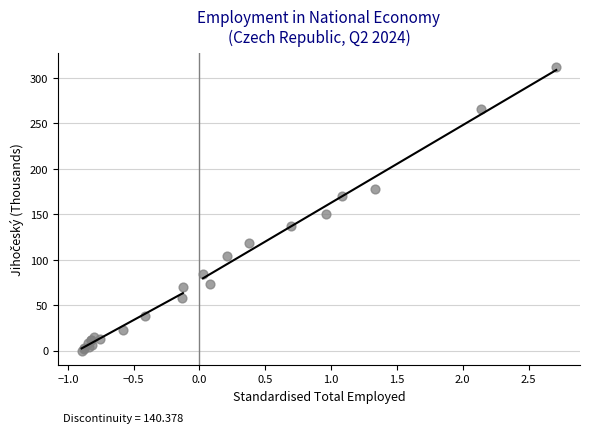

What Y value in the scatter plot is closest to 155?

150.5